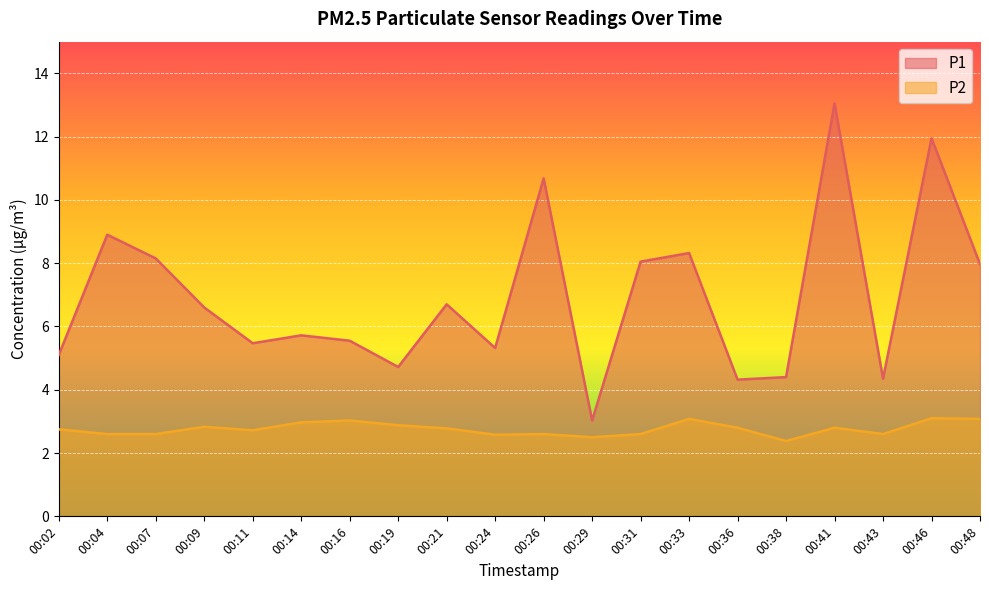

Reading left to right, list all the values displayed in this chart.

P1: 00:02=5.1	00:04=8.9	00:07=8.2	00:09=6.6	00:11=5.5	00:14=5.7	00:16=5.5	00:19=4.7	00:21=6.7	00:24=5.3	00:26=10.7	00:29=3.0	00:31=8.1	00:33=8.3	00:36=4.3	00:38=4.4	00:41=13.1	00:43=4.3	00:46=11.9	00:48=8.0
P2: 00:02=2.8	00:04=2.6	00:07=2.6	00:09=2.8	00:11=2.7	00:14=3.0	00:16=3.0	00:19=2.9	00:21=2.8	00:24=2.6	00:26=2.6	00:29=2.5	00:31=2.6	00:33=3.1	00:36=2.8	00:38=2.4	00:41=2.8	00:43=2.6	00:46=3.1	00:48=3.1